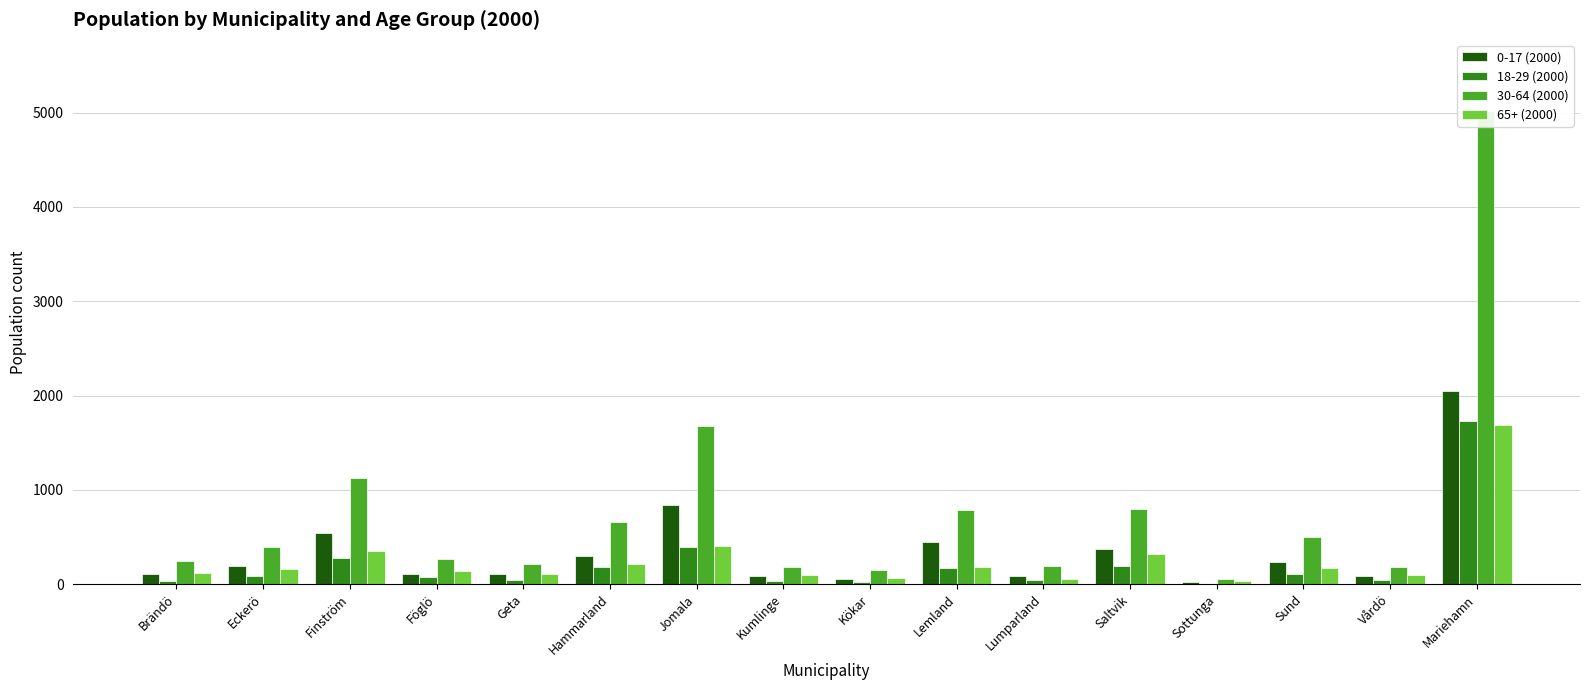

Is it true that 0-17 (2000) equals 121 at Lumparland?

False